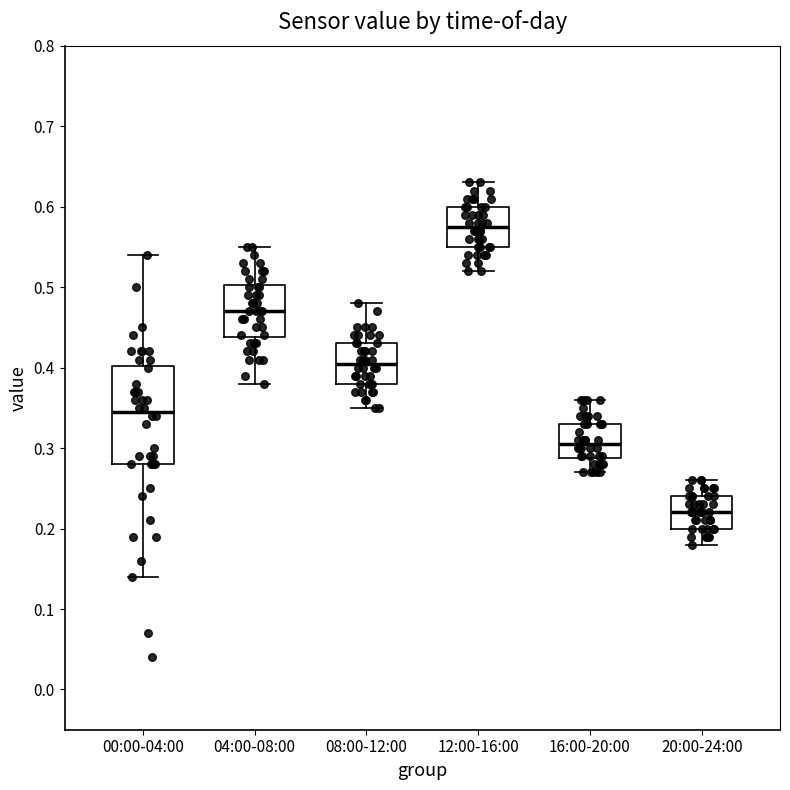

Reading left to right, read every box against the y-axis: the position of its median line, the range the box covers, and the ends of its whiskers. The values are not printed on the chart, so give them approximately, as read against the axis.

00:00-04:00: median 0.35, box 0.28 to 0.40, whiskers 0.14 to 0.54
04:00-08:00: median 0.47, box 0.44 to 0.50, whiskers 0.38 to 0.55
08:00-12:00: median 0.41, box 0.38 to 0.43, whiskers 0.35 to 0.48
12:00-16:00: median 0.58, box 0.55 to 0.60, whiskers 0.52 to 0.63
16:00-20:00: median 0.31, box 0.29 to 0.33, whiskers 0.27 to 0.36
20:00-24:00: median 0.22, box 0.20 to 0.24, whiskers 0.18 to 0.26